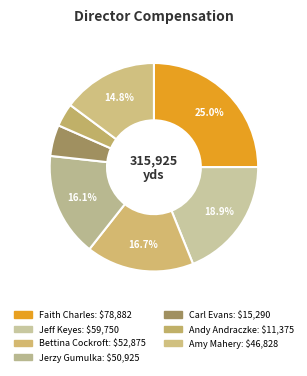

What is the change in value from Jerzy Gumulka to Andy Andraczke?

-39550